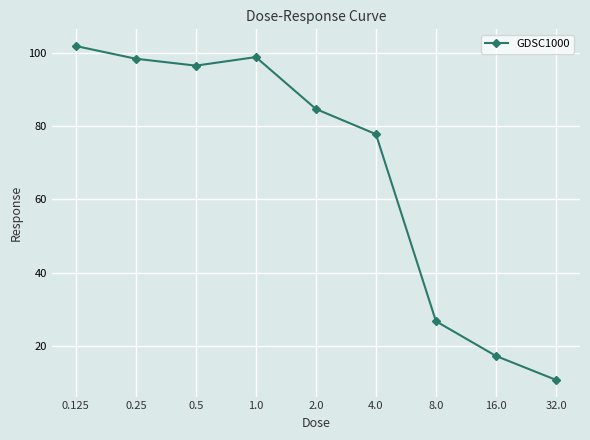

What is the label of the 1st point from the left?

0.125